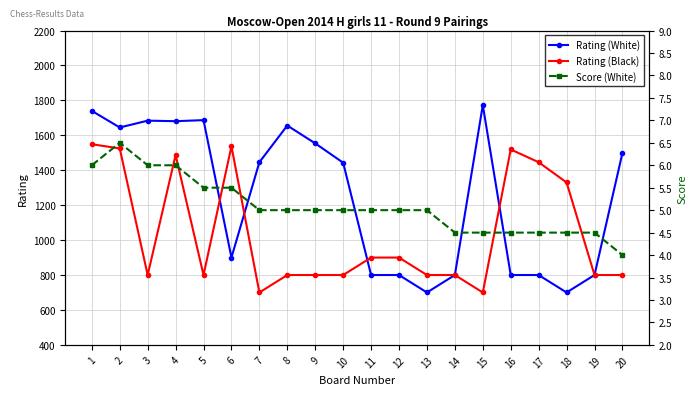

Is the value of Rating (White) at 18 greater than the value of Rating (Black) at 19?

No